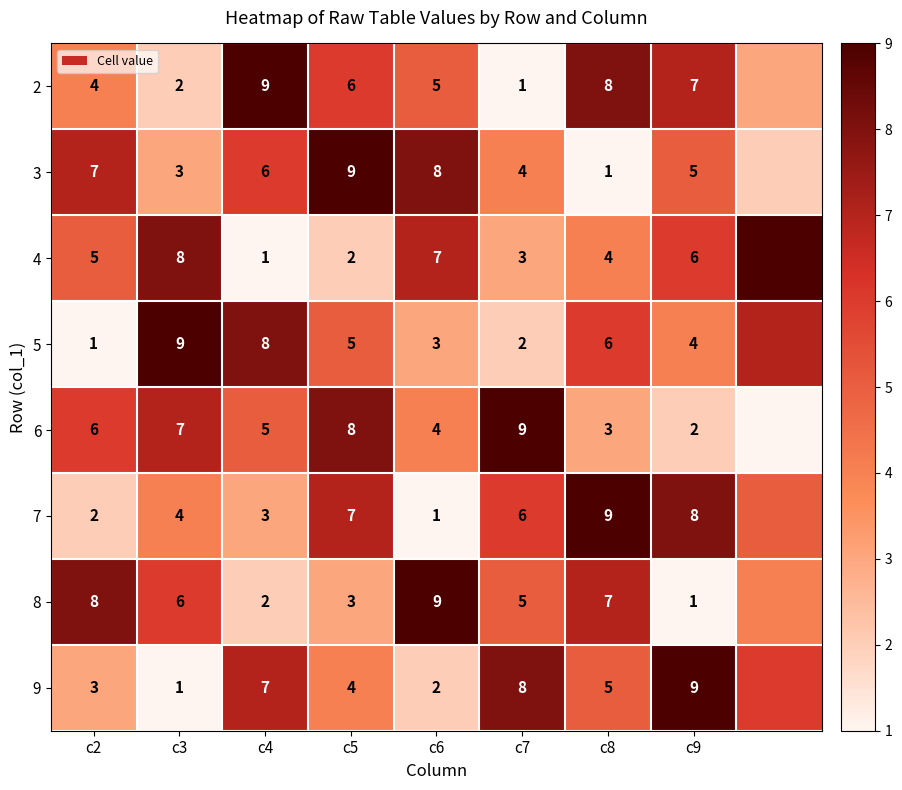

At which category is the sum across all series the highest?

c5